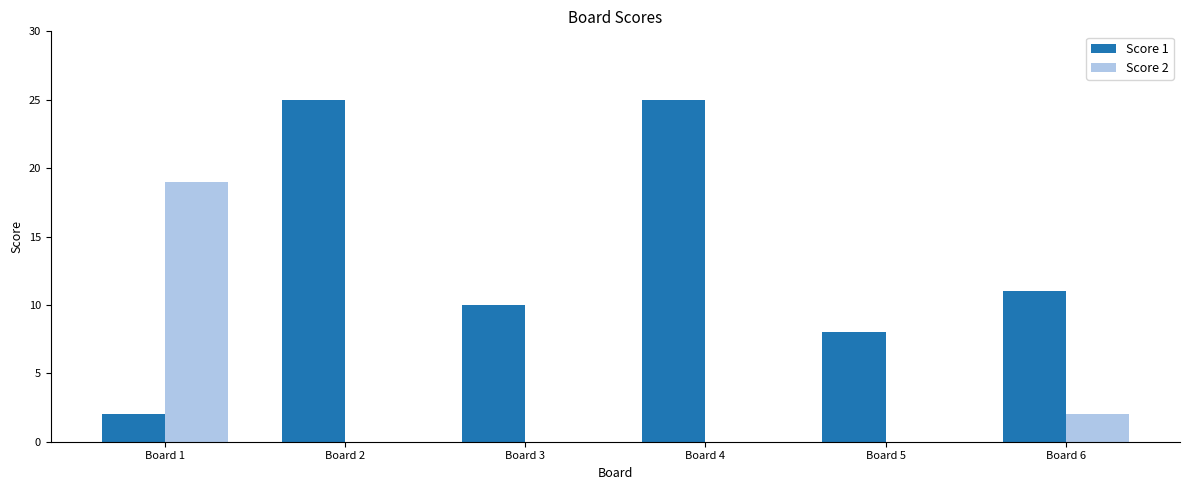

Which series changed the most between Board 4 and Board 5?

Score 1